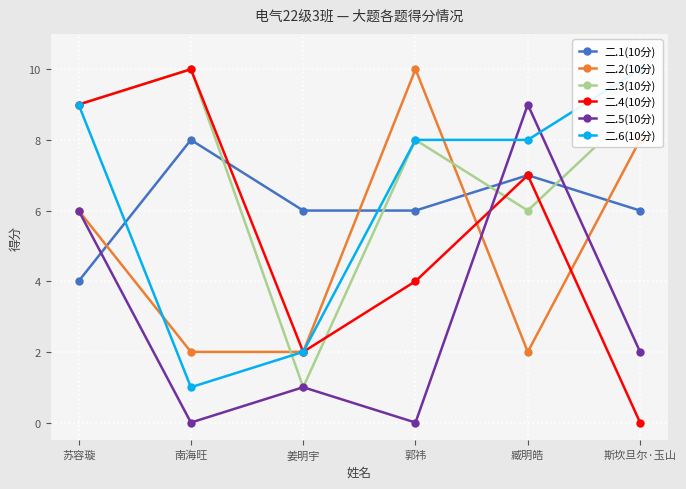

The 二.3(10分) series shows 5 at 郭祎. True or false?

False